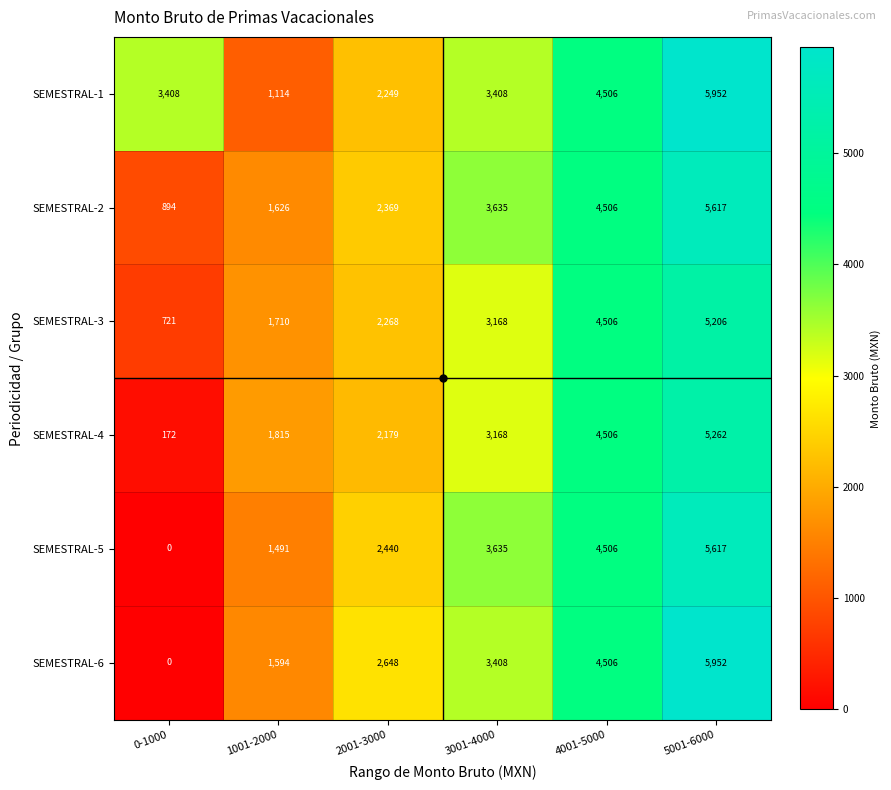

What is the average value of the SEMESTRAL-2 series?

3108